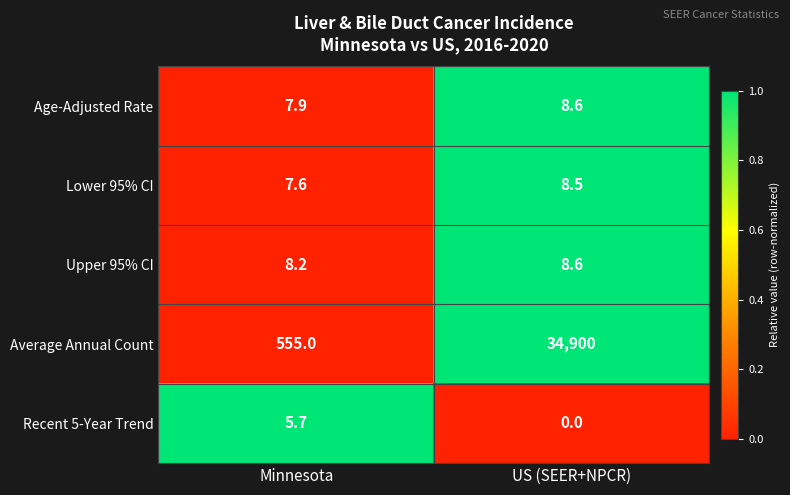

Which series has the largest total across all categories?

Average Annual Count